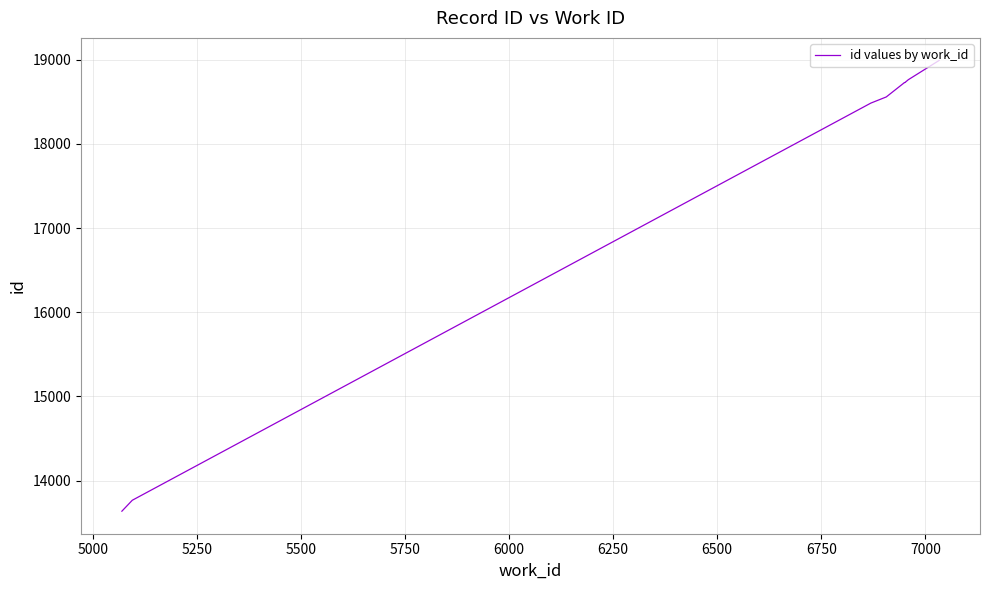

What is the sum of all values?

177127